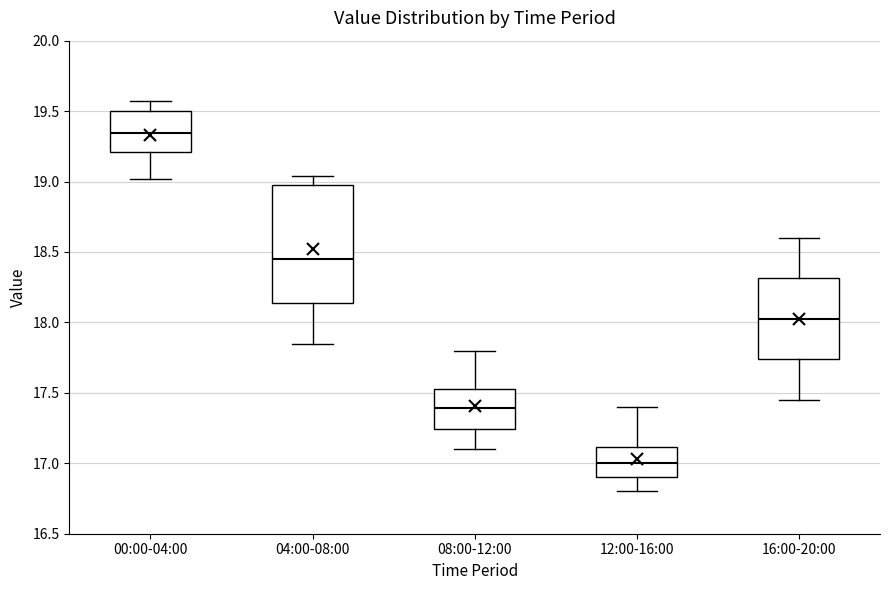

Where is the lower edge of the box for 08:00-12:00 on the y-axis? The values are not printed on the chart, so give them approximately, as read against the axis.

17.25